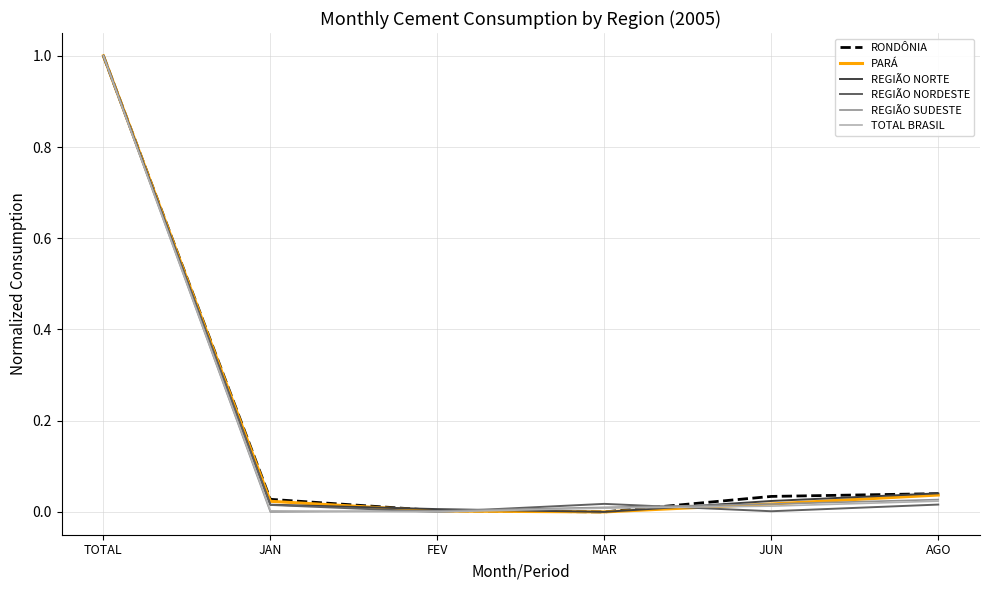

At which category is the sum across all series the highest?

TOTAL